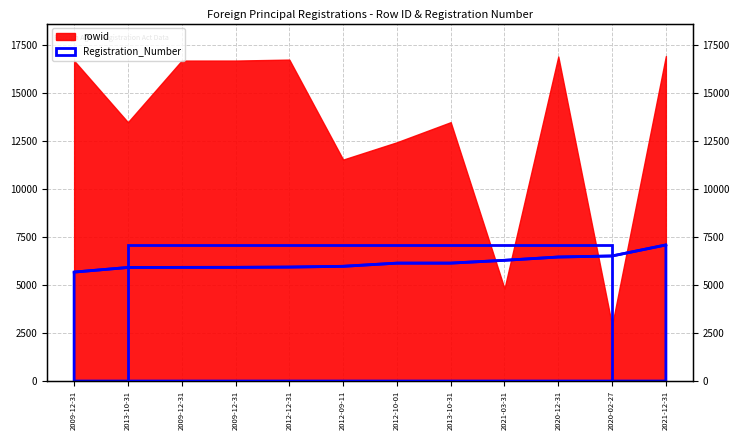

True or false: there are more than 1 points higher than both neighbors.

False